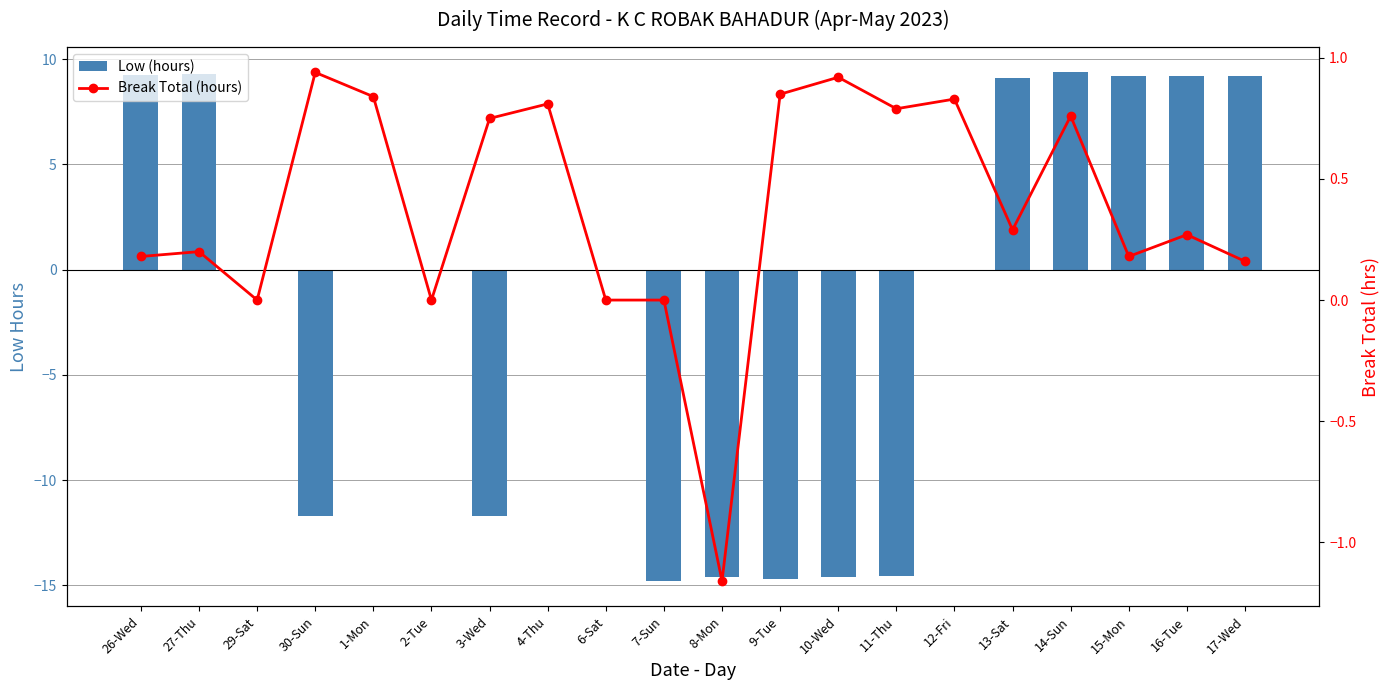

At which label is Low (hours) closest to -2?

29-Sat